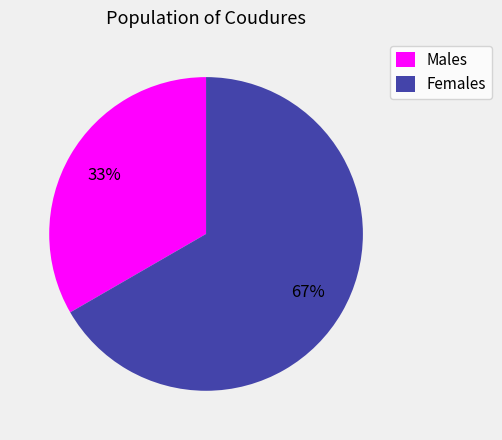

Do Males and Females together represent more than half of the pie?

Yes